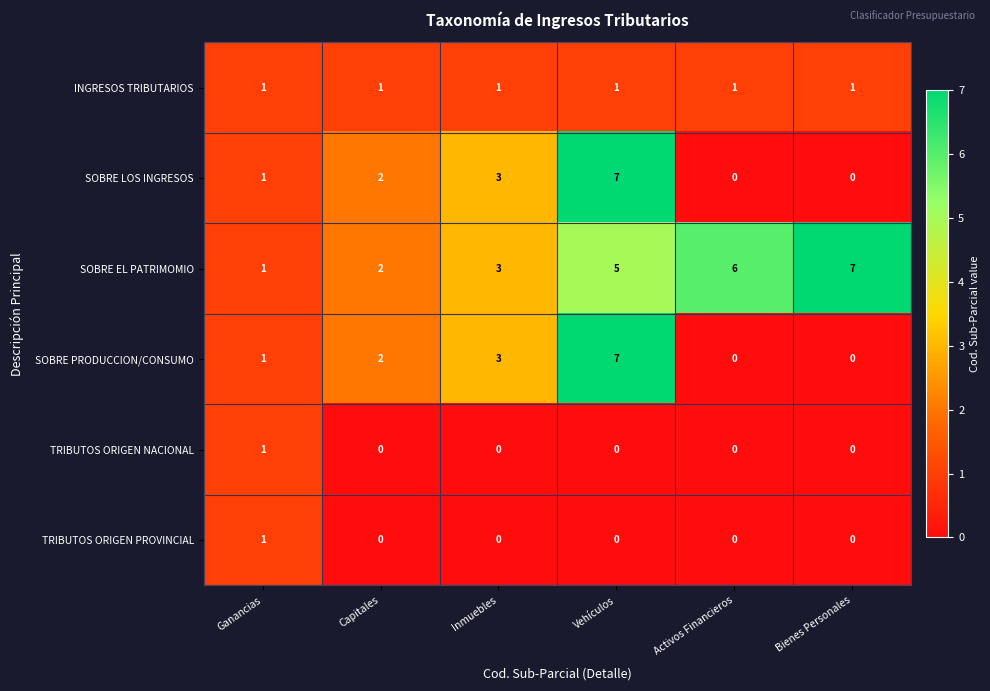

What is the sum of the SOBRE LOS INGRESOS values at Activos Financieros and Inmuebles?

3